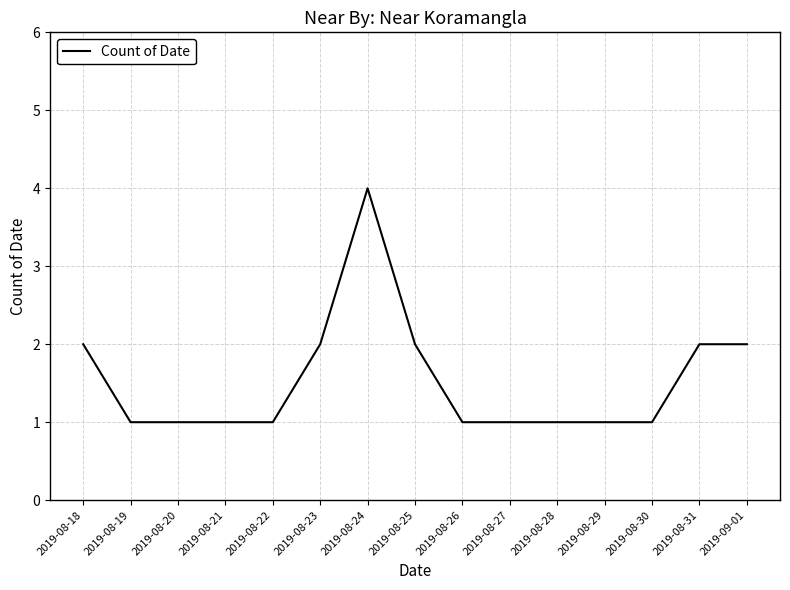

What is the minimum value shown in the chart?

1